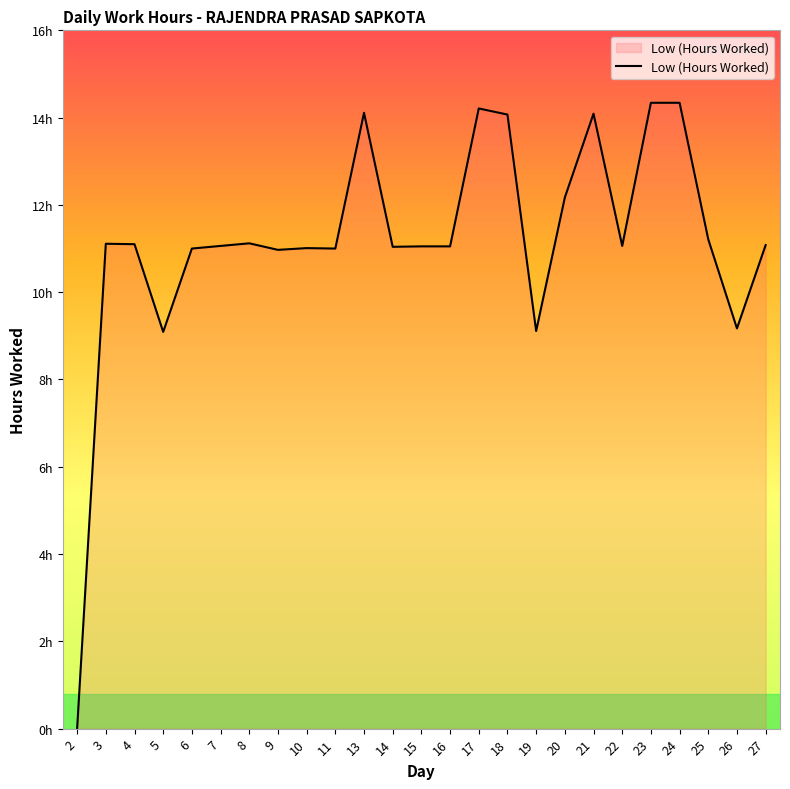

What is the ratio of the value at 4 to the value at 7?

1.0